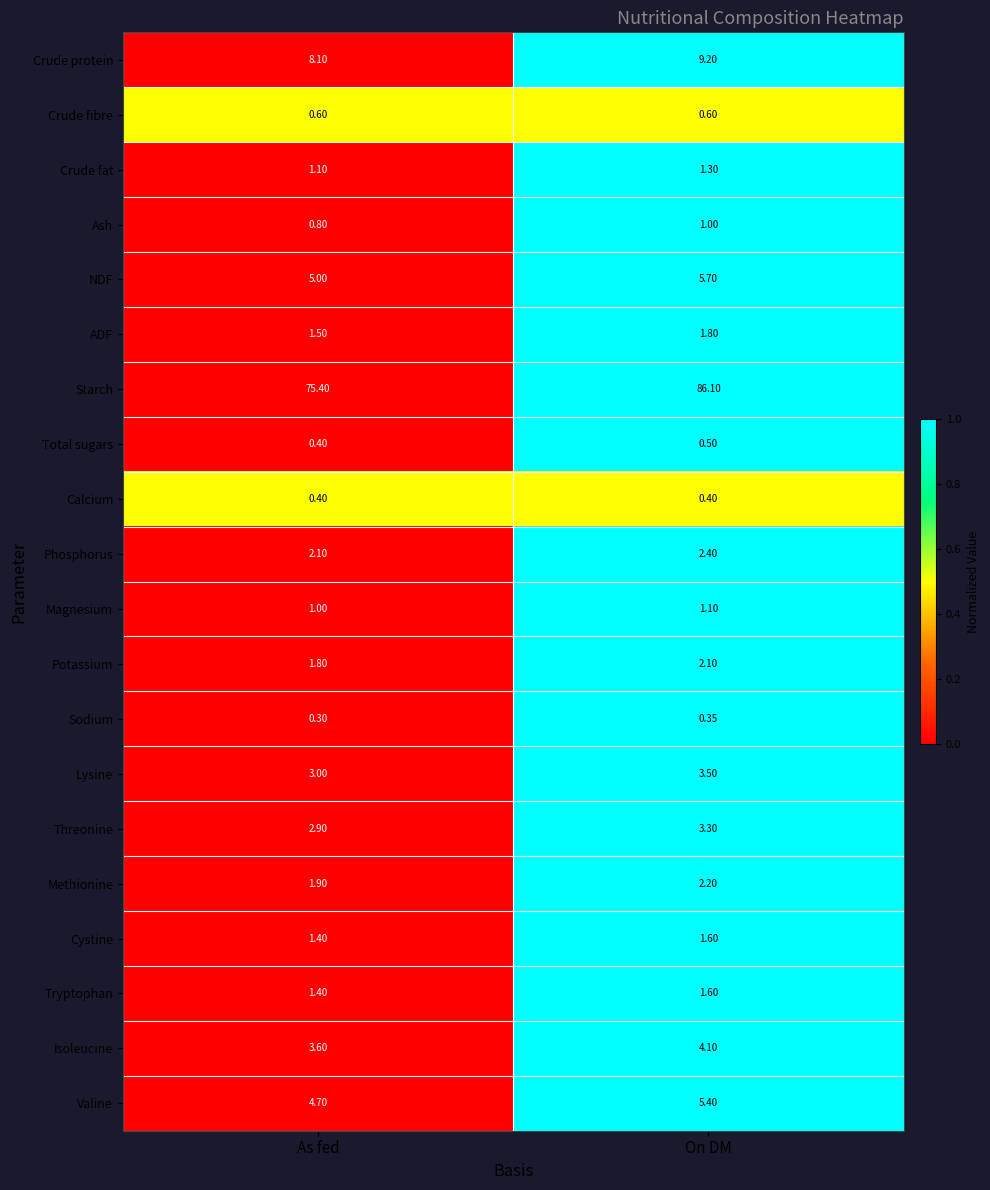

Which category has the lowest value in the Methionine series?

As fed